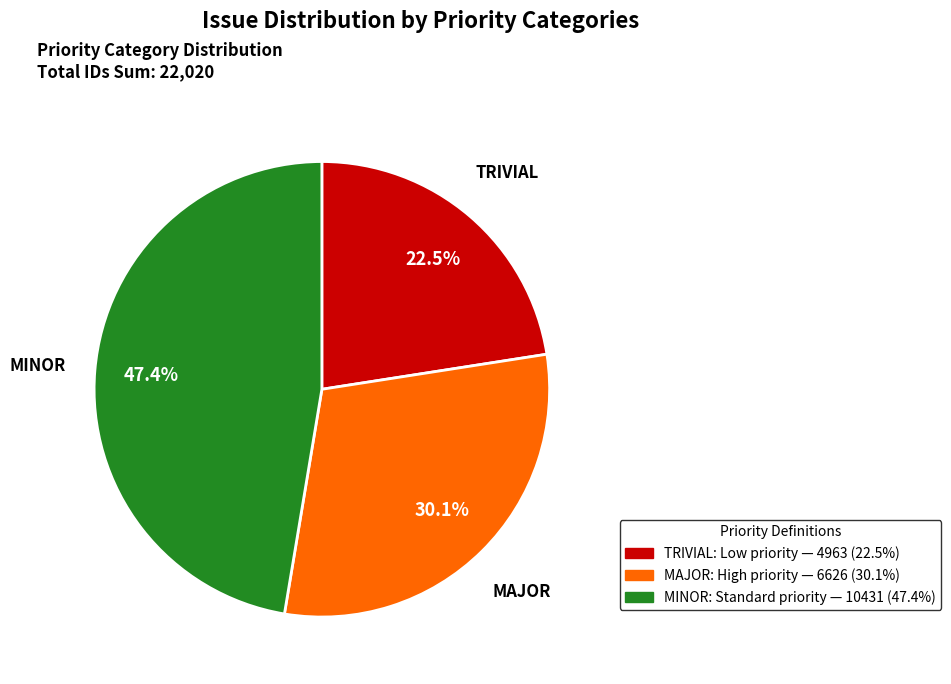

Does any single category account for the majority?

No